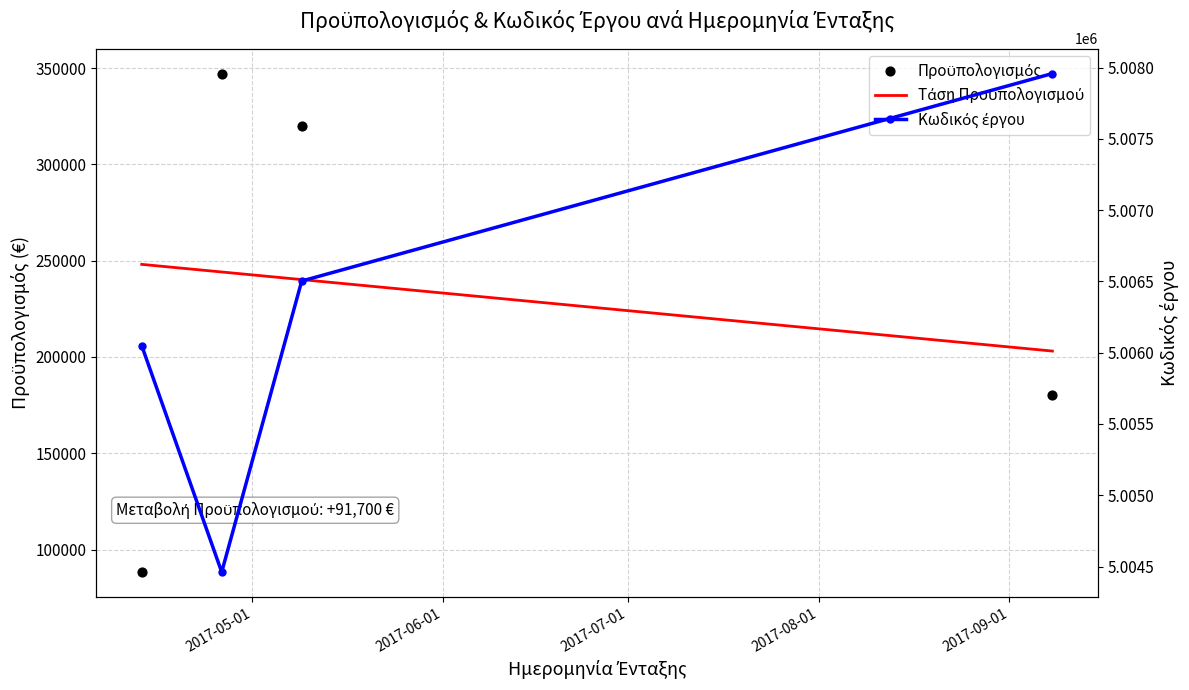

Which series has the widest spread of Y values?

Προϋπολογισμός